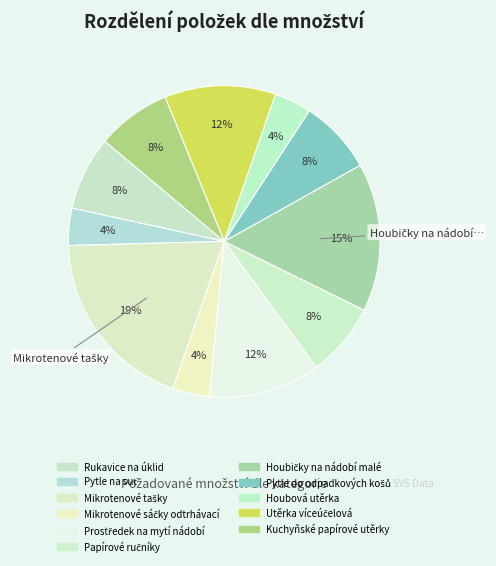

Which category has the biggest portion of the pie?

Mikrotenové tašky